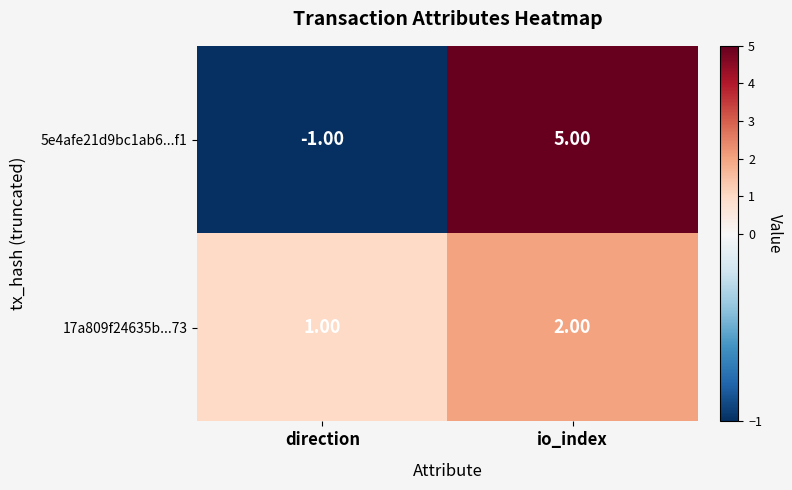

Between direction and io_index, which series saw the biggest shift?

5e4afe21d9bc1ab6...f1